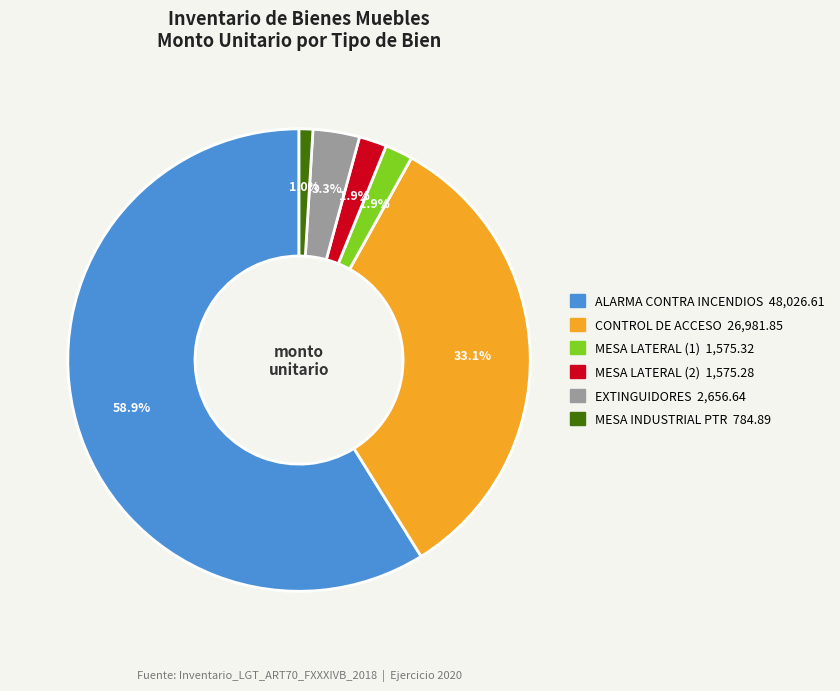

Does MESA LATERAL (2) represent more than half of the total?

No